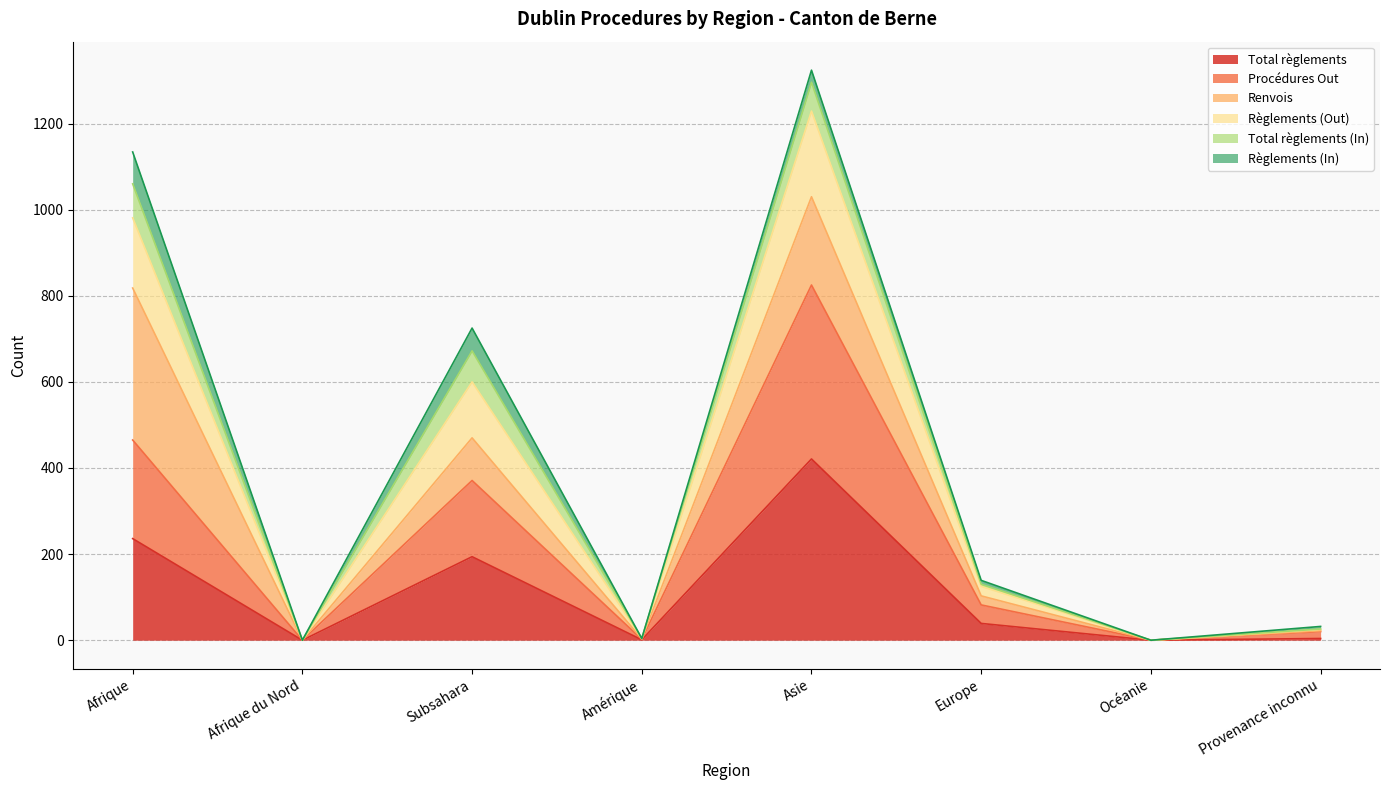

At which label does Total règlements reach its peak?

Asie